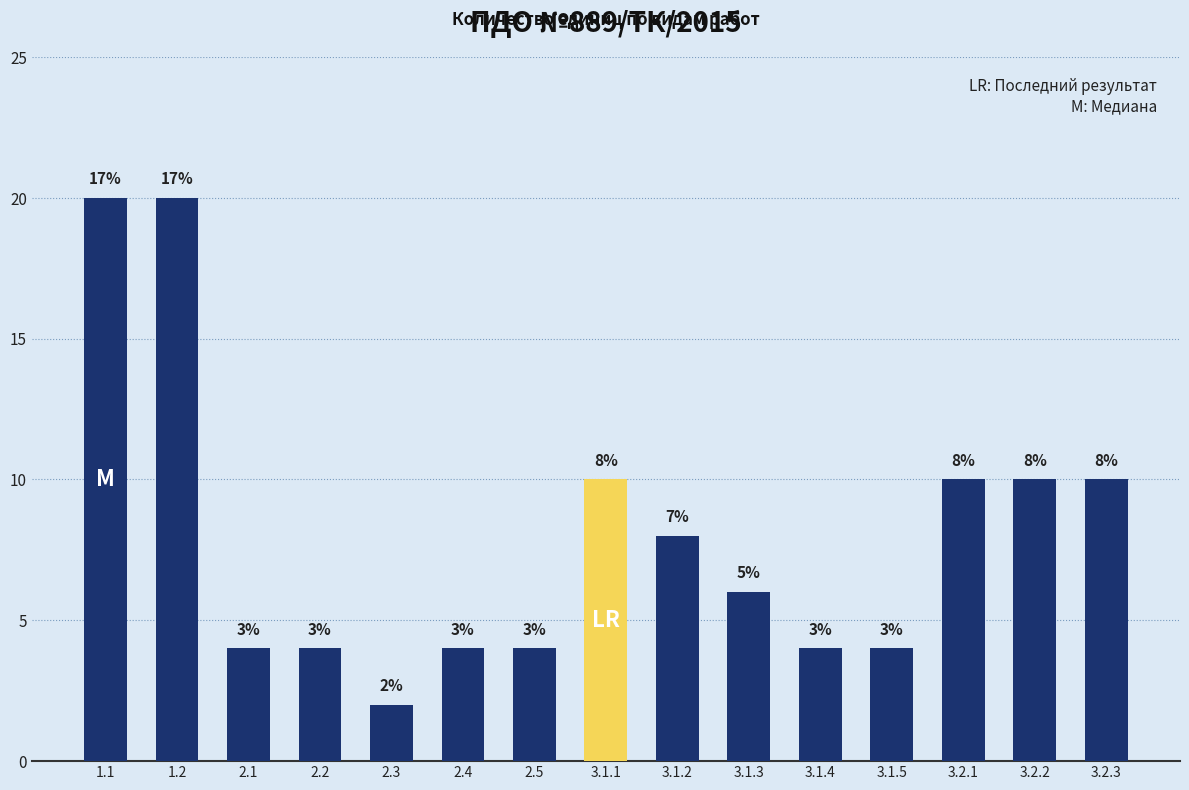

Count the number of data series in this chart.

1